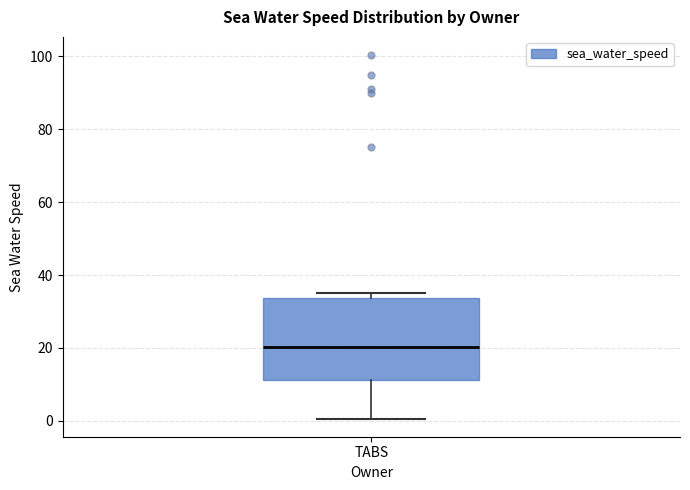

Transcribe this box plot: give where the median line is, the range the box spans, and where the two whiskers end, as read against the y-axis. The values are not printed on the chart, so give them approximately, as read against the axis.

median 20, box 12 to 34, whiskers 0 to 34 (just above the box's upper edge)